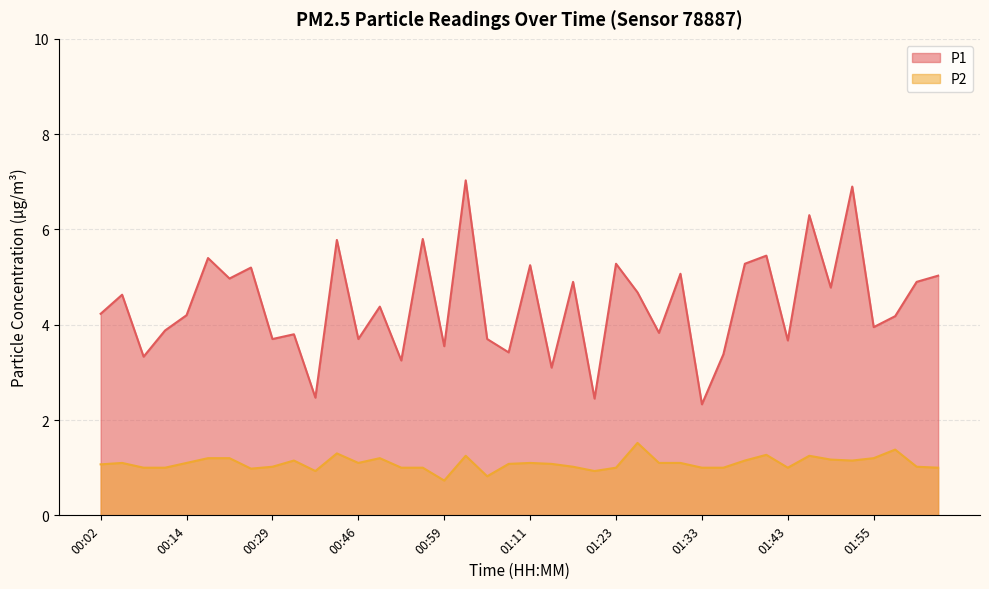

What is the total value across all series at 00:24?

6.2